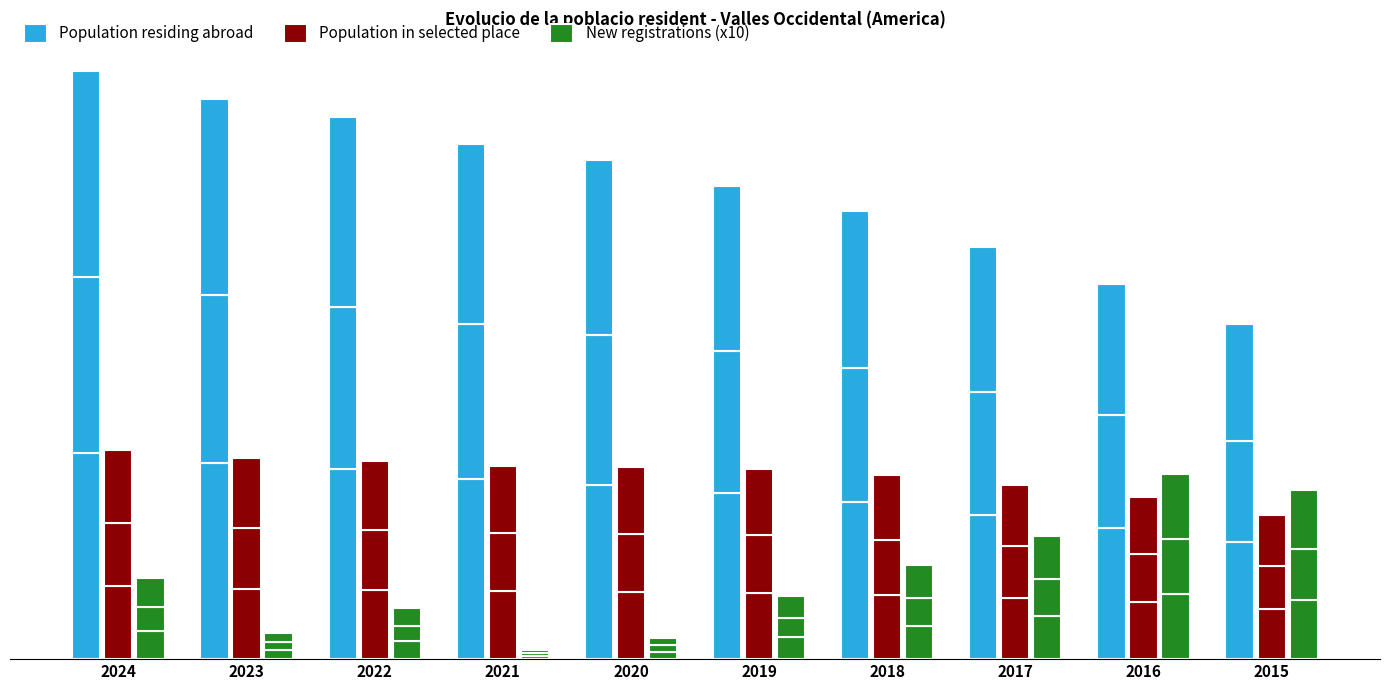

How many groups of bars are there?

10